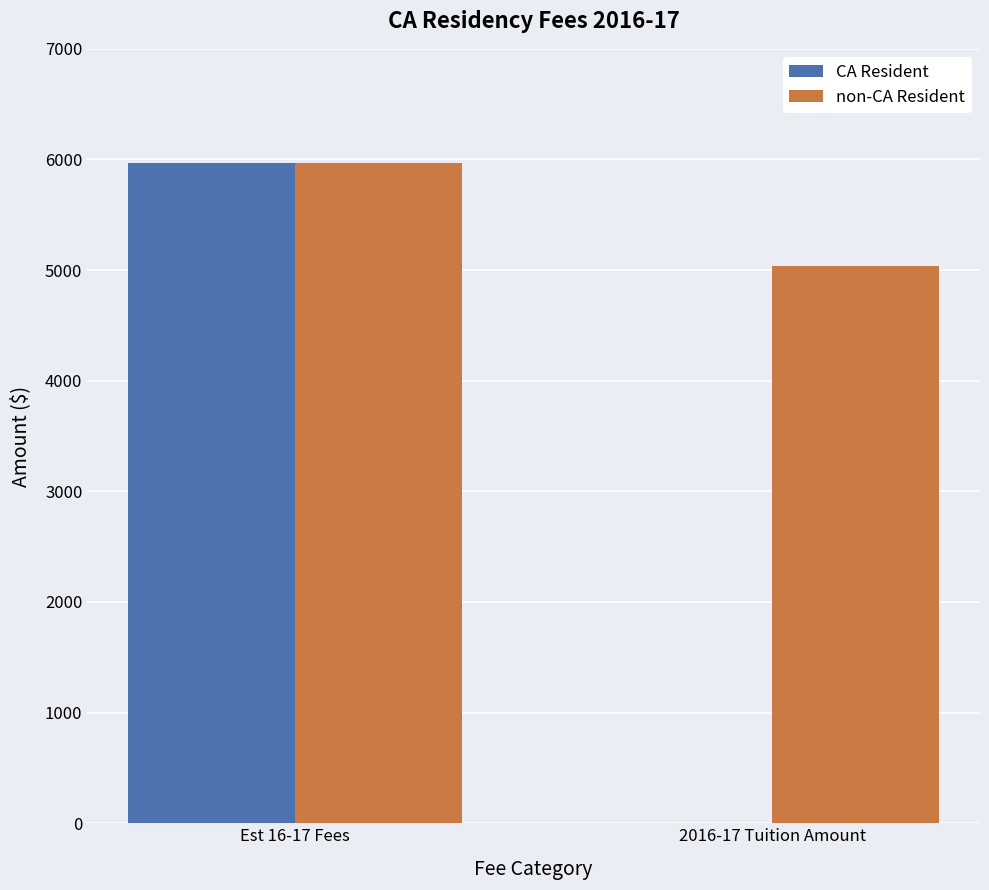

How many values in CA Resident are above zero?

1